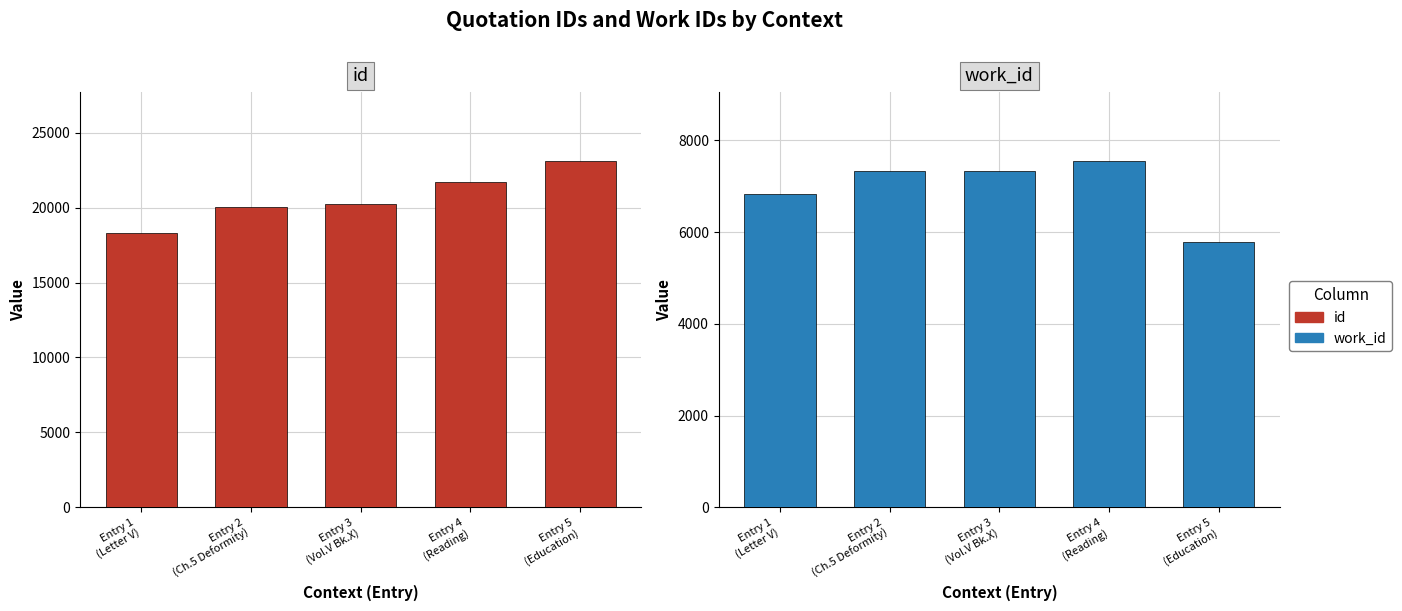

At which label does work_id first exceed 7335?

Entry 4
(Reading)